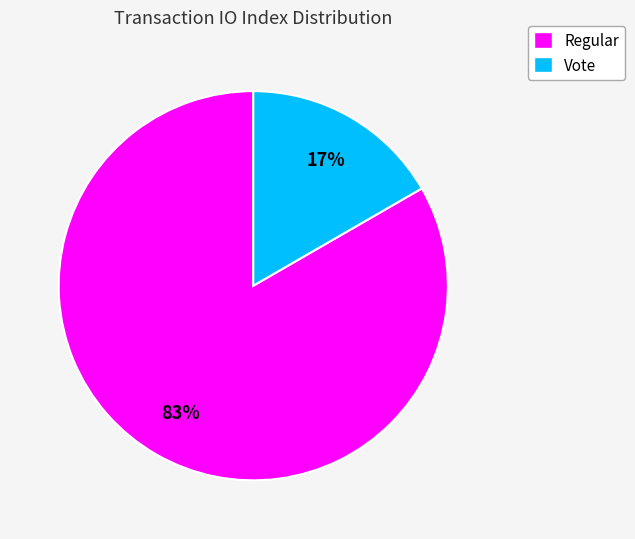

Which category has the biggest portion of the pie?

Regular